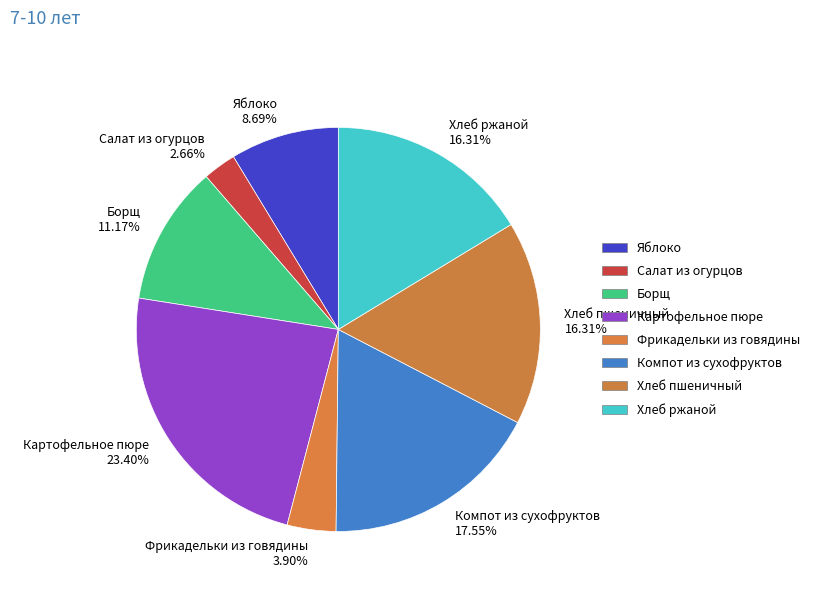

Approximately how many times larger is the value at Хлеб ржаной 16.31% compared to Борщ 11.17%?

1.5